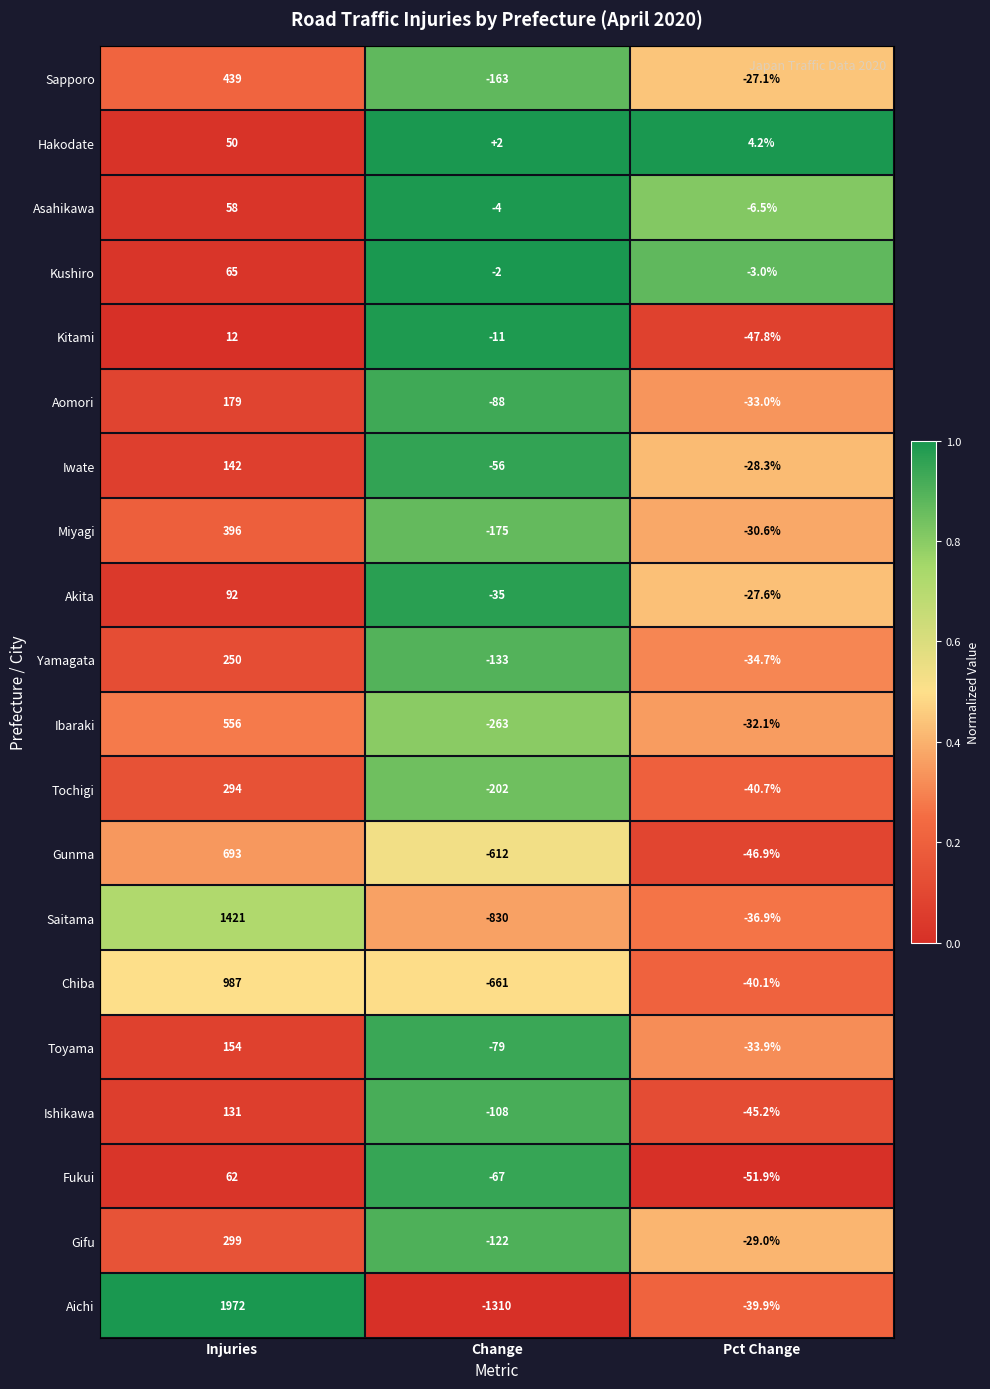

What is the sum of all Asahikawa values?

47.5